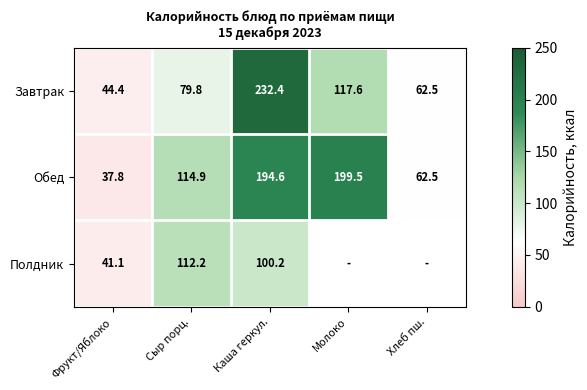

Is the value of Полдник at Каша геркул. greater than the value of Обед at Хлеб пш.?

Yes